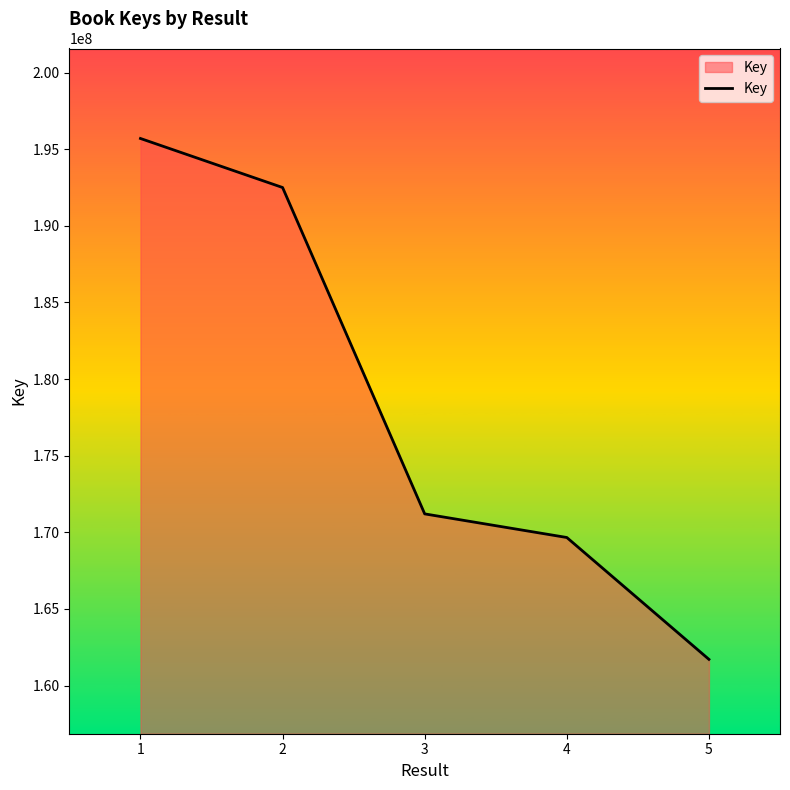

What is the approximate value at 2, to the nearest 10?

192496100